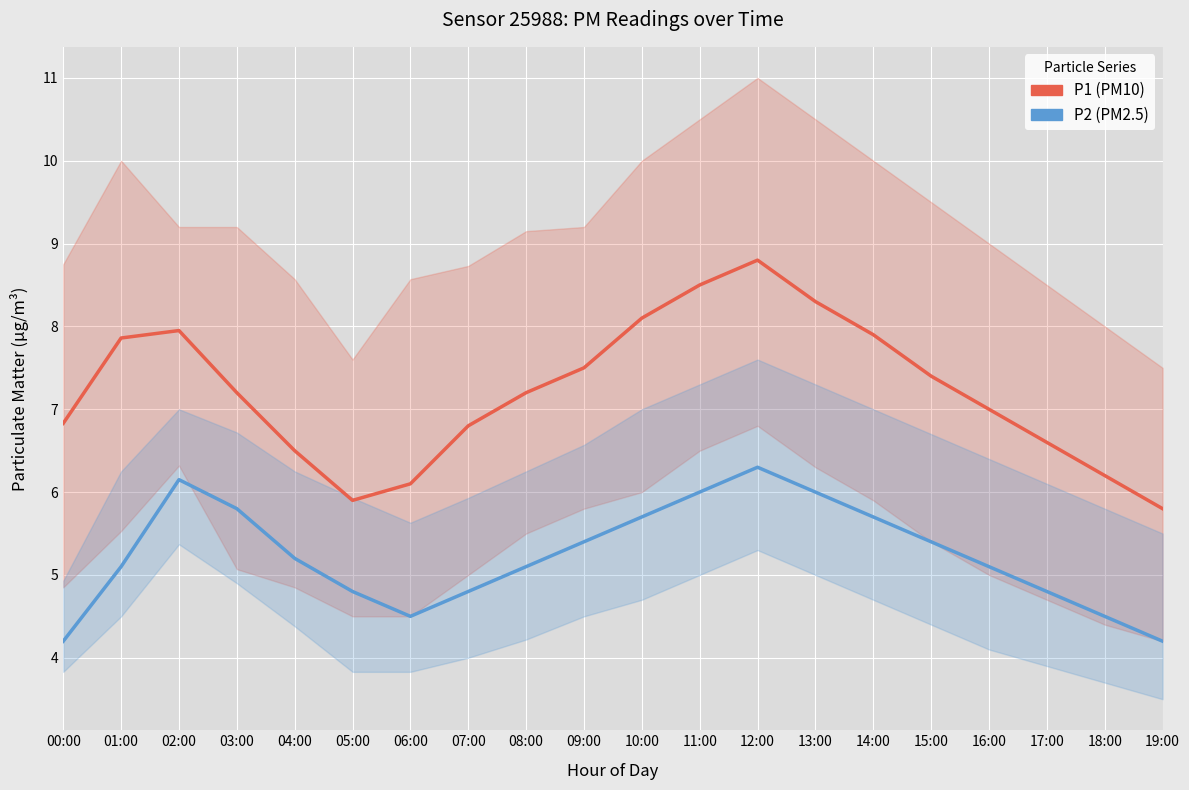

Which category has the lowest value in the P1 (PM10) series?

19:00